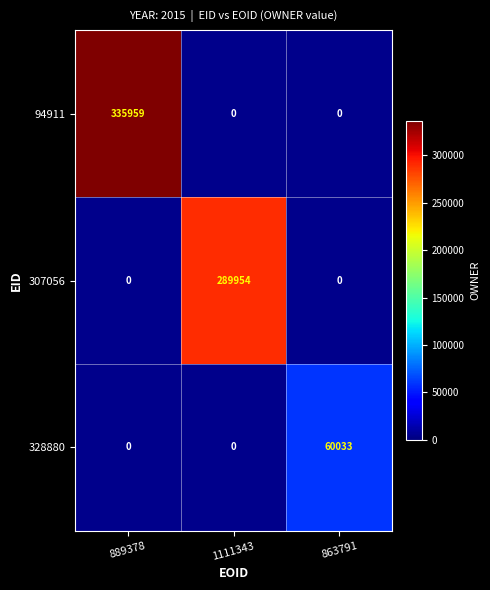

What is the greatest value displayed?

335959.0